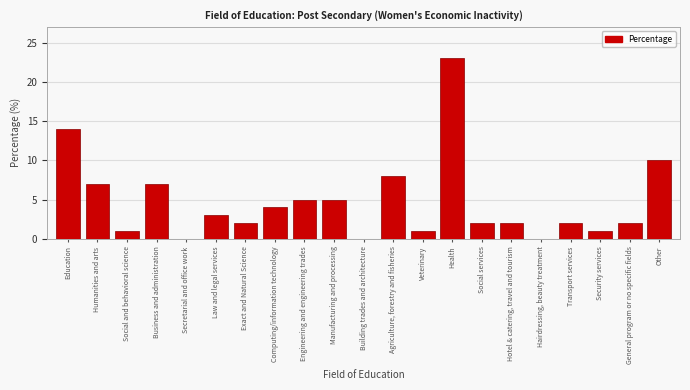

Reading left to right, extract all data points from this chart.

Education=14	Humanities and arts=7	Social and behavioral science=1	Business and administration=7	Secretarial and office work=0	Law and legal services=3	Exact and Natural Science=2	Computing/information technology=4	Engineering and engineering trades=5	Manufacturing and processing=5	Building trades and architecture=0	Agriculture, forestry and fisheries=8	Veterinary=1	Health=23	Social services=2	Hotel & catering, travel and tourism=2	Hairdressing, beauty treatment=0	Transport services=2	Security services=1	General program or no specific fields=2	Other=10